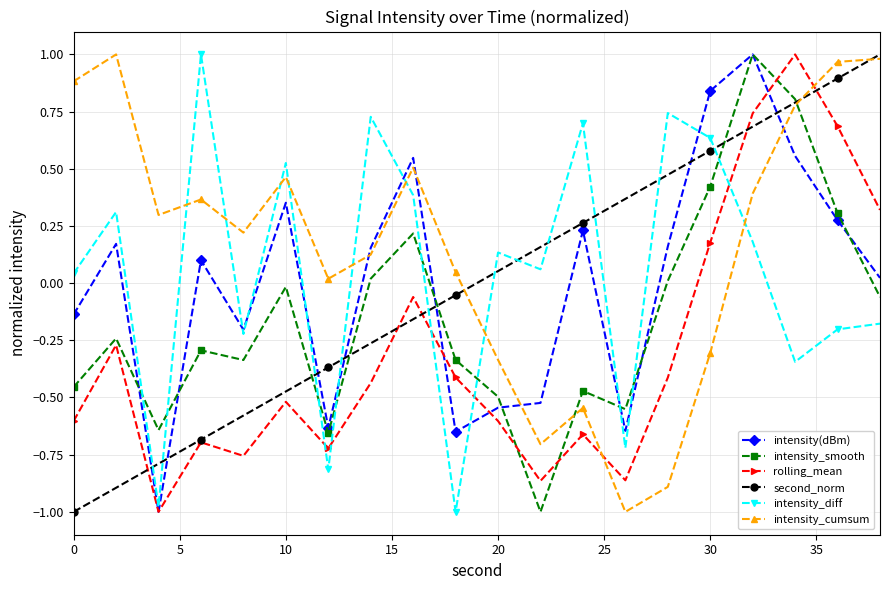

How many distinct data groups are displayed?

6